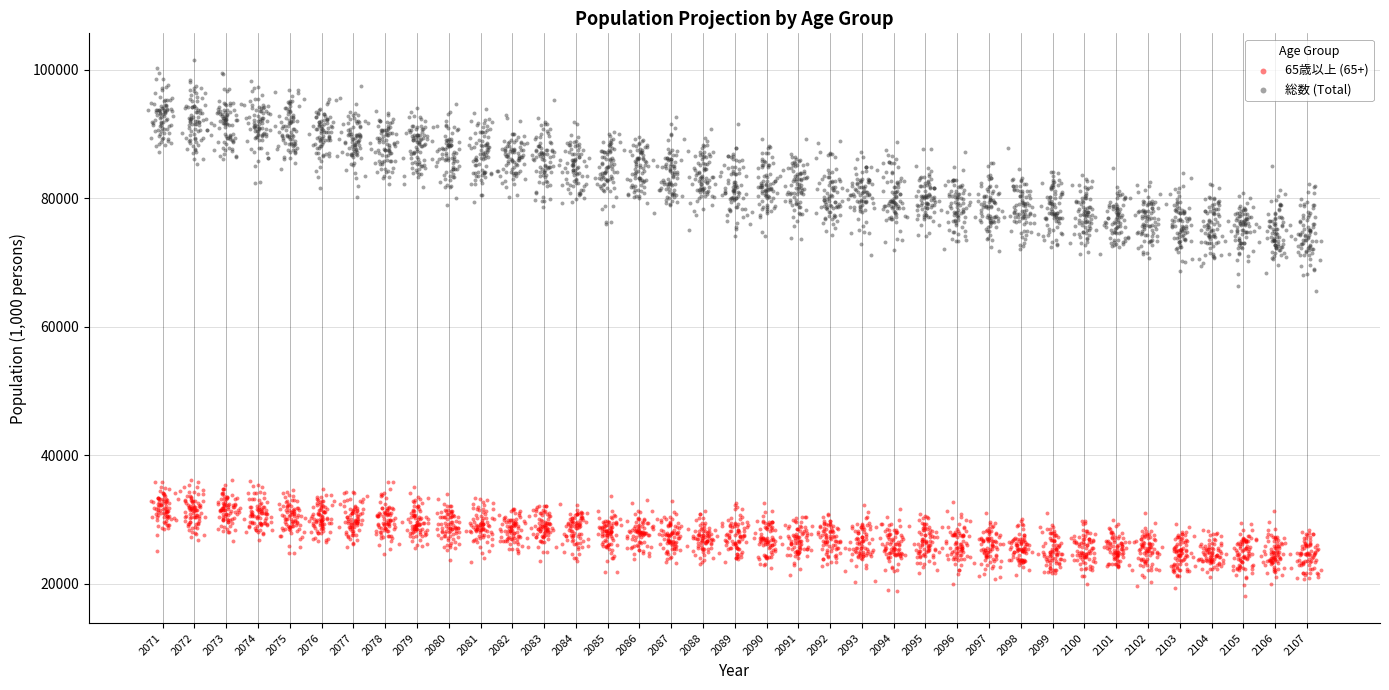

Which series has the largest Y range (max minus min)?

総数 (Total)